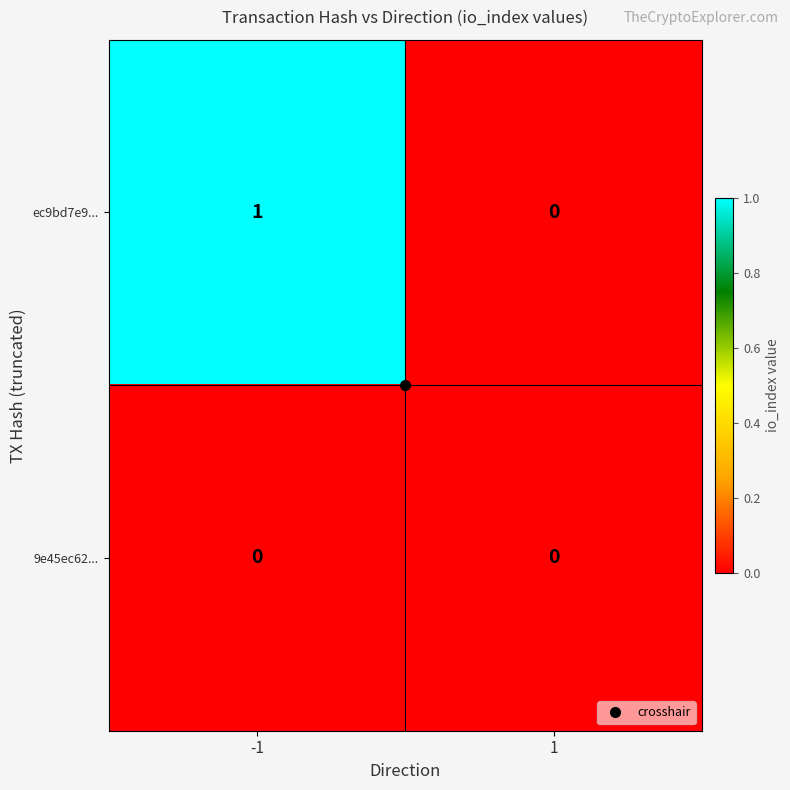

At -1, list the series in order from largest to smallest.

ec9bd7e9..., 9e45ec62...